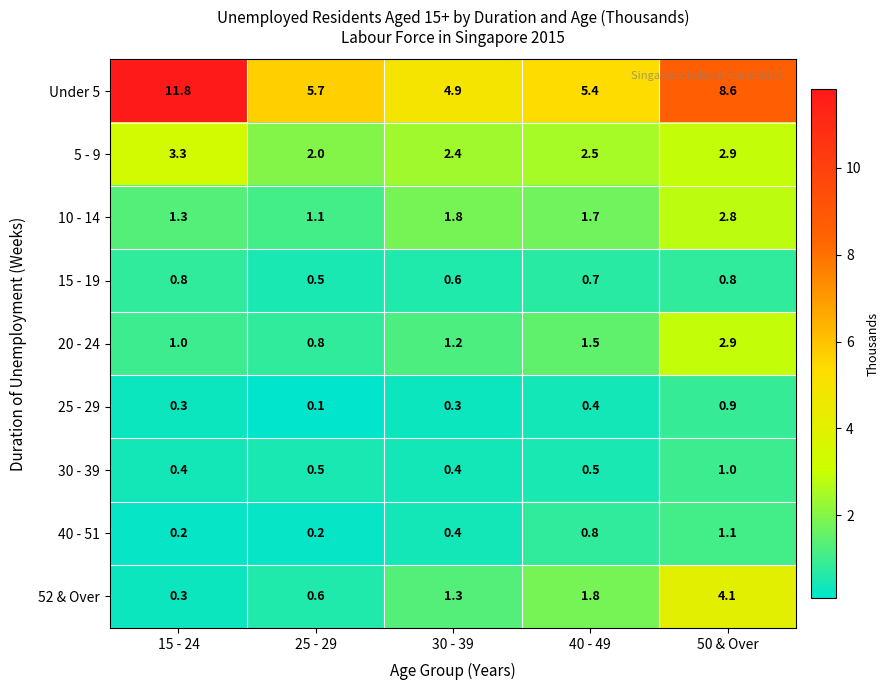

At how many categories does at least one series exceed 3?

5